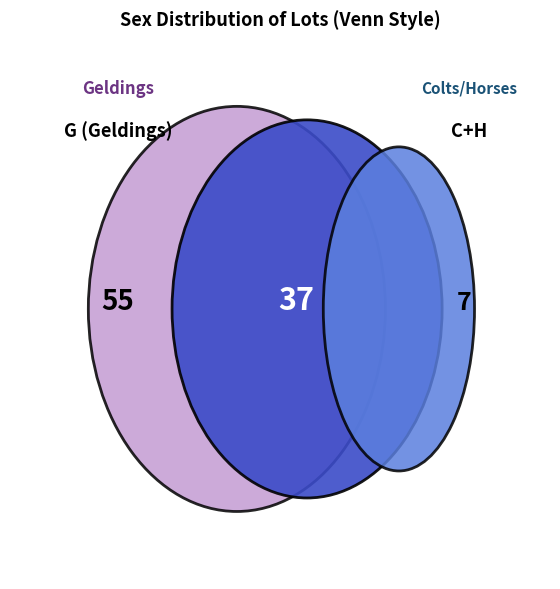

To the nearest percent, what percentage of the pie is C?

6%